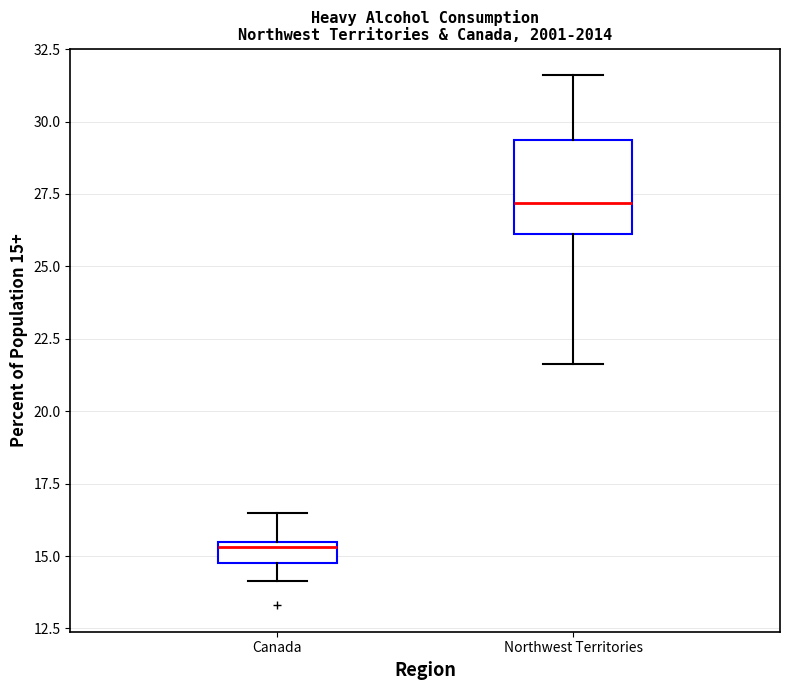

Where is the upper edge of the box for Northwest Territories on the y-axis? The values are not printed on the chart, so give them approximately, as read against the axis.

29.5